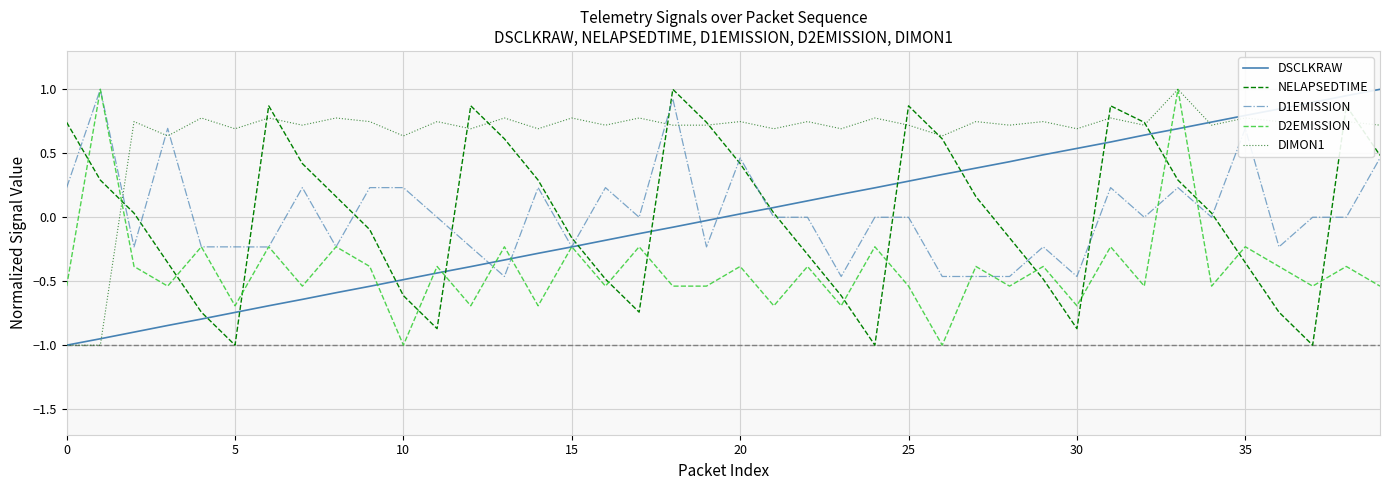

What are all the series names shown in the legend?

DSCLKRAW, NELAPSEDTIME, D1EMISSION, D2EMISSION, DIMON1